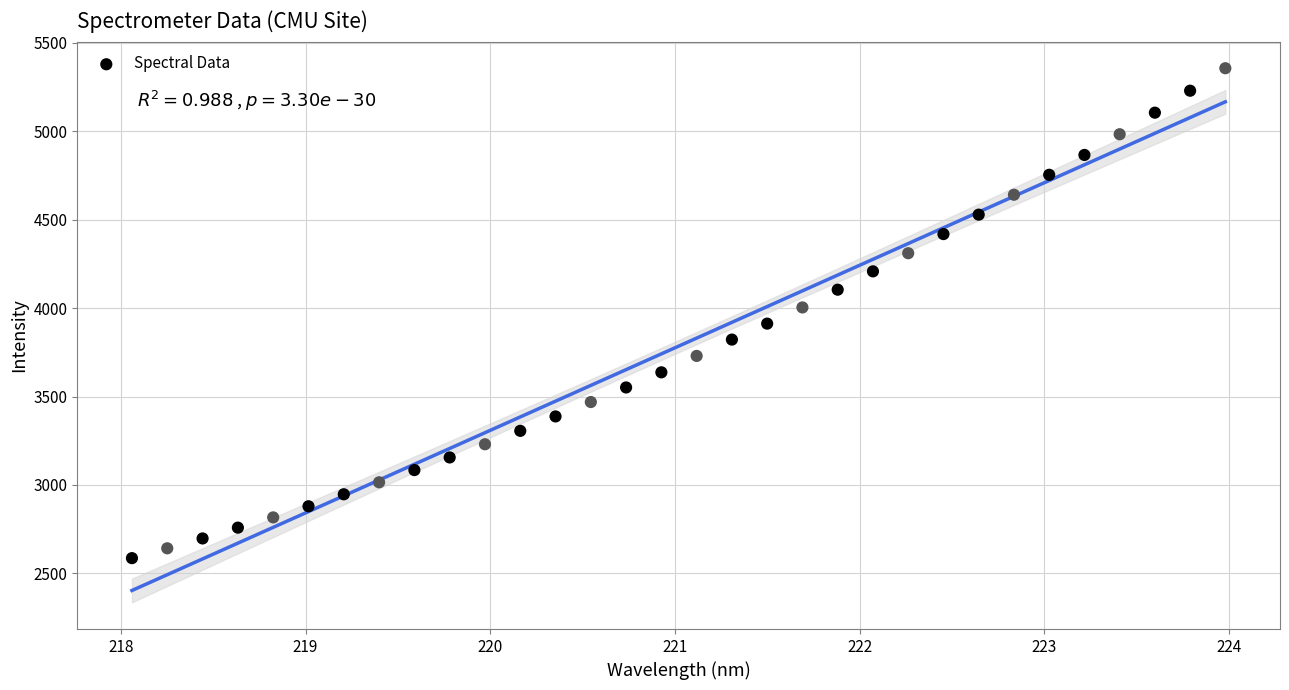

What is the range of Y values (max minus min)?

2768.6